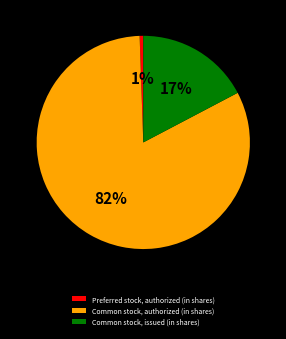

Does Common stock, authorized (in shares) represent more than half of the total?

Yes